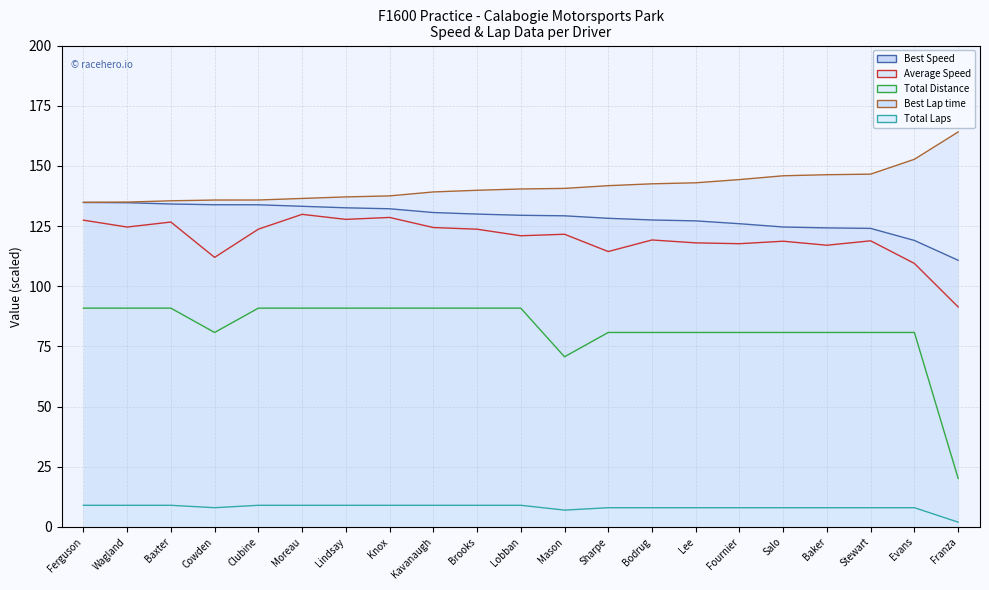

At how many categories does at least one series exceed 14?

21